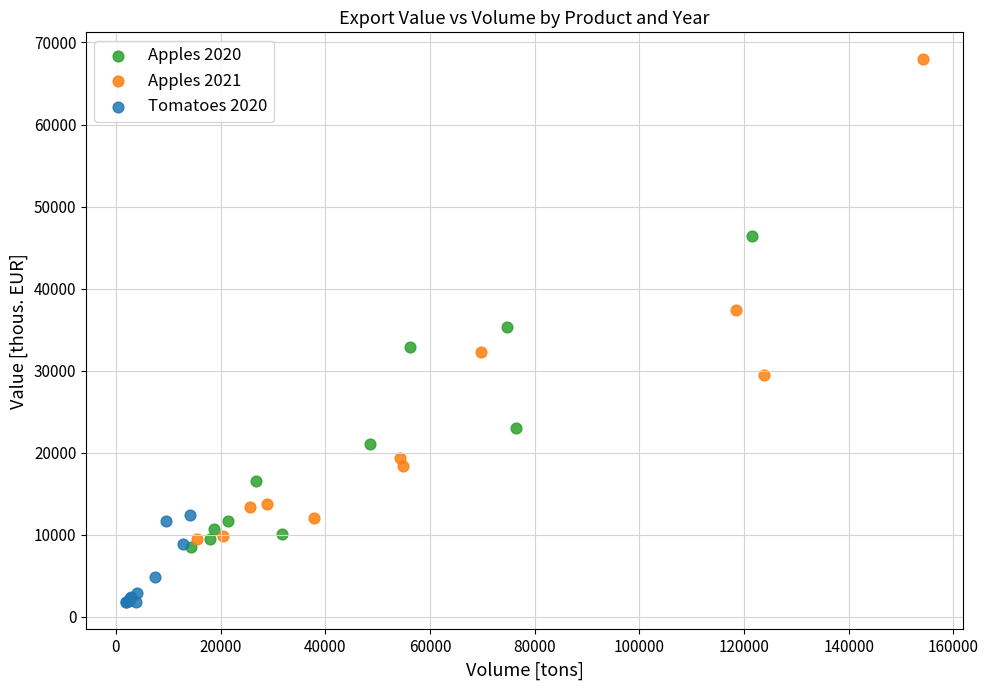

Which series contains the lowest Y value?

Tomatoes 2020